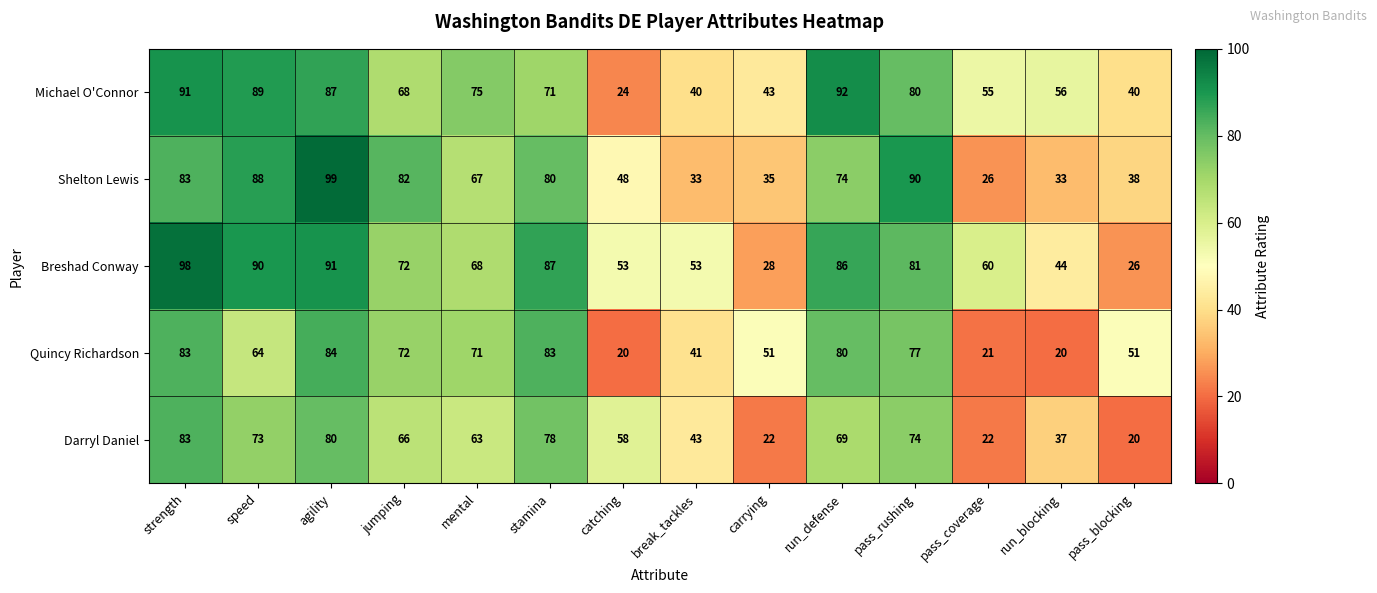

Which series has the largest total across all categories?

Breshad Conway